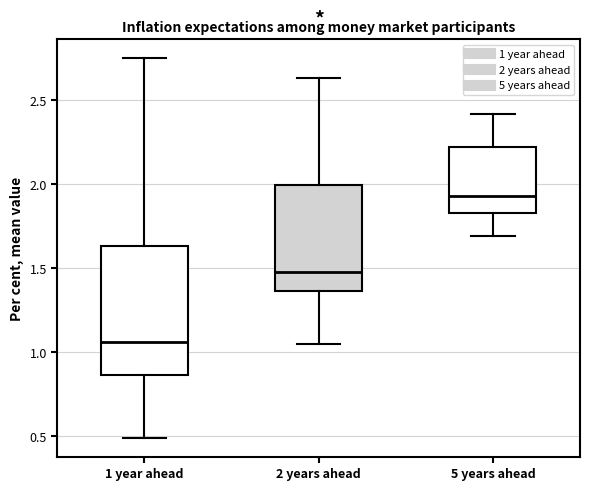

Where does the lower whisker of the box for 5 years ahead end on the y-axis? The values are not printed on the chart, so give them approximately, as read against the axis.

1.70